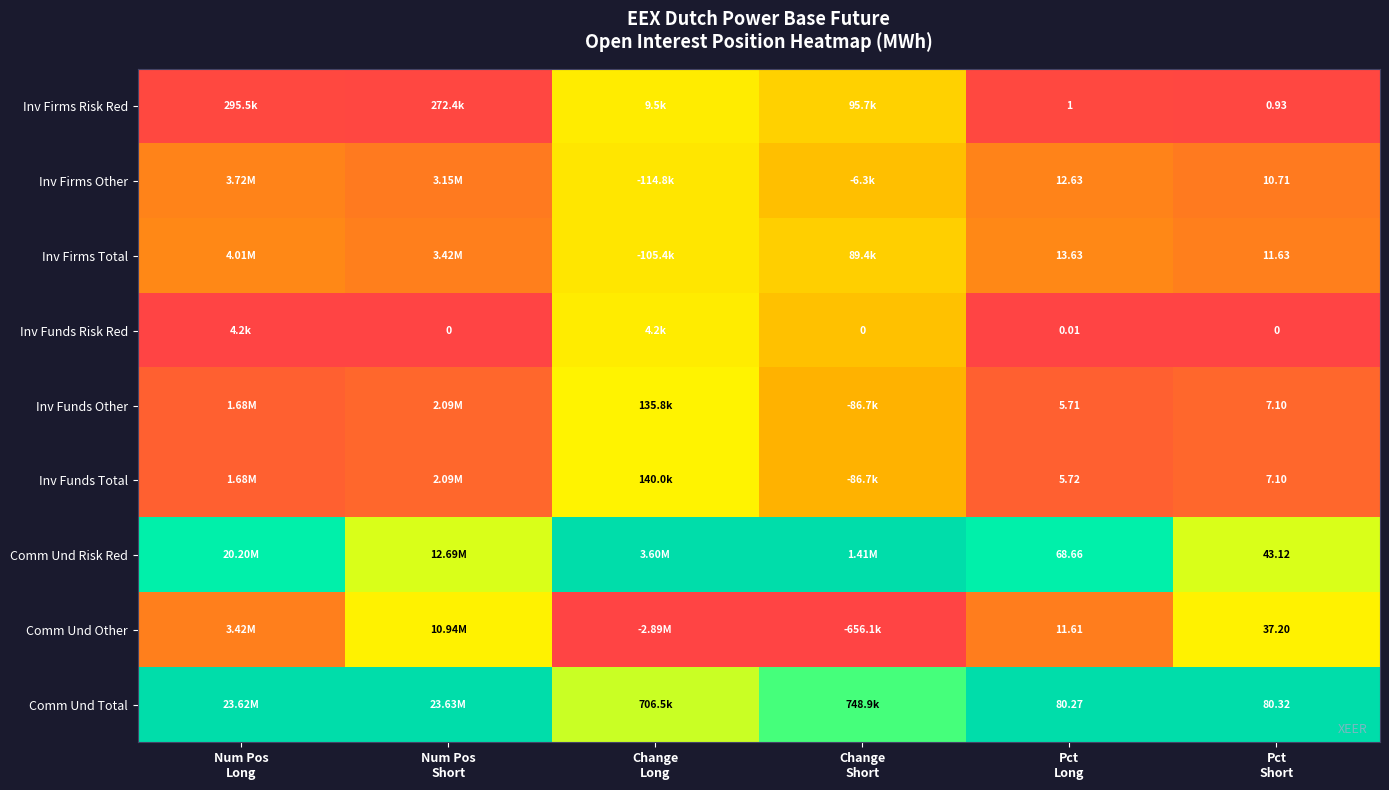

At how many categories does at least one series exceed 0?

6